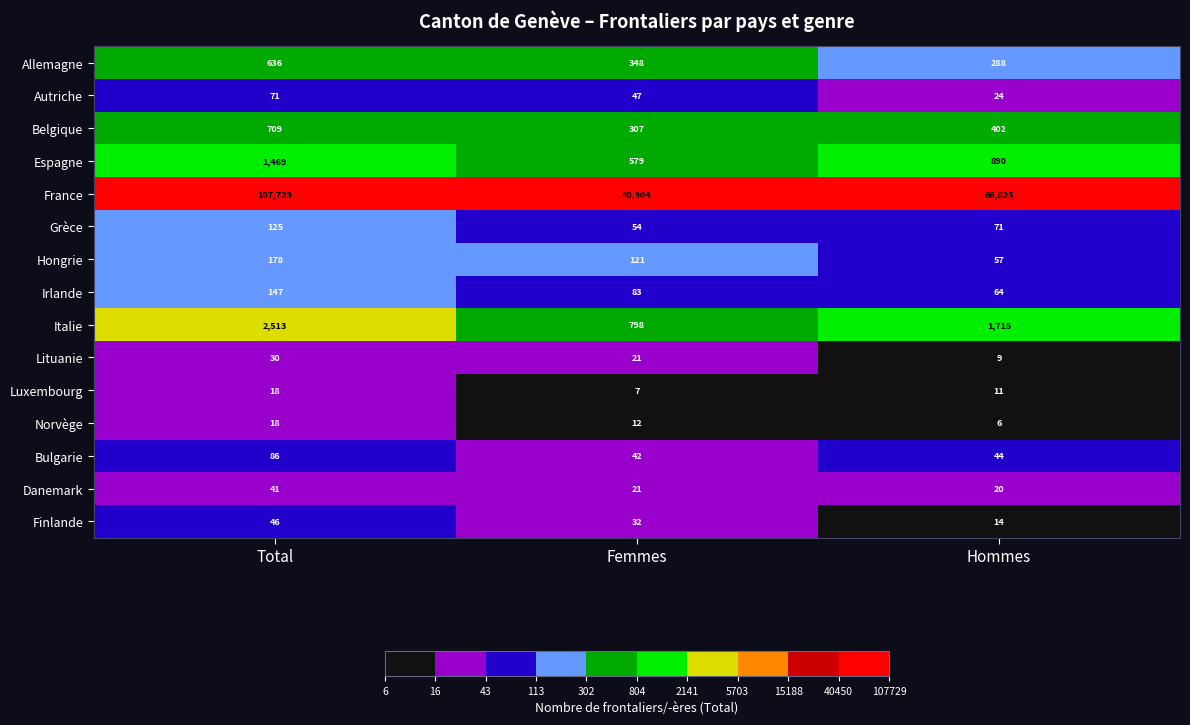

How many data points does each series have?

3